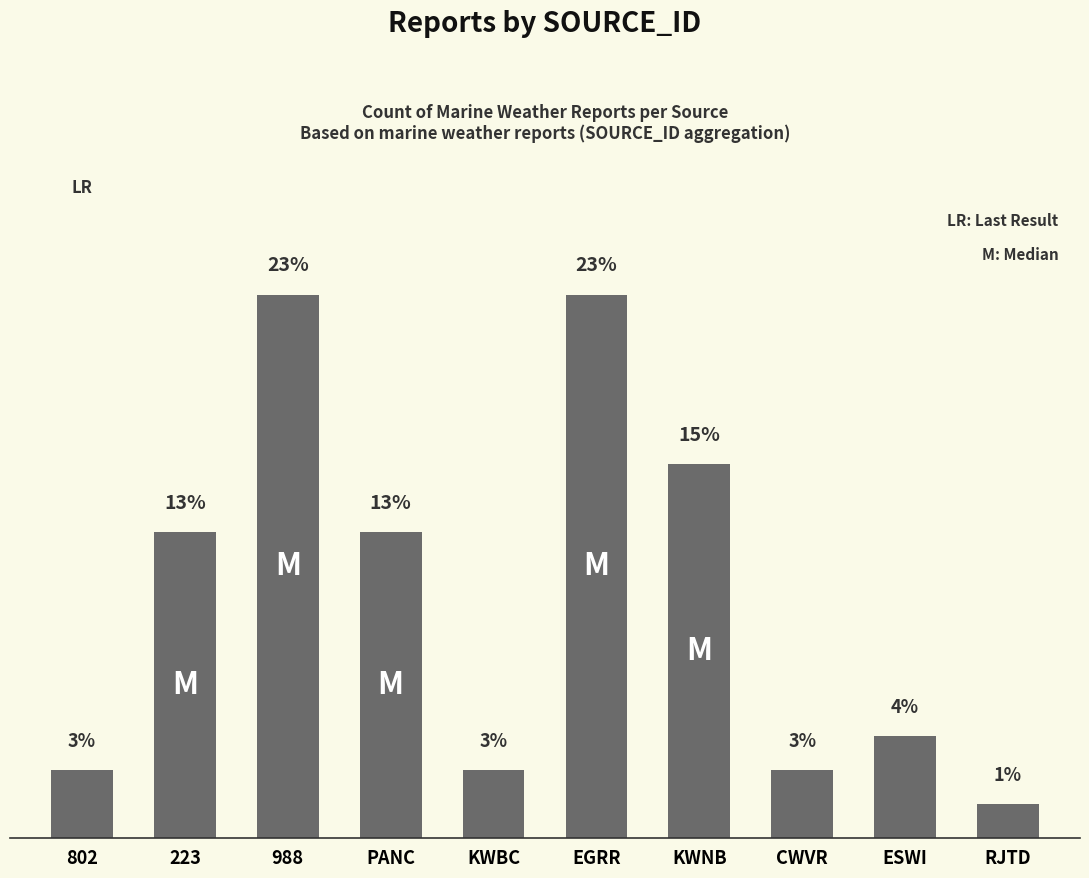

What is the value of the 5th bar from the left?

2.8